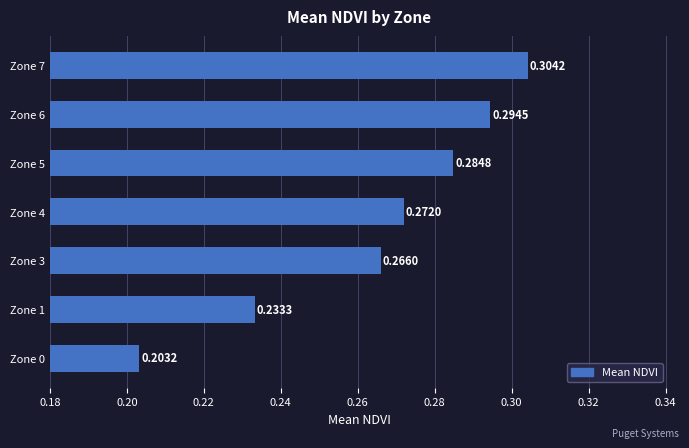

What is the sum of the values at Zone 1 and Zone 0?

0.4